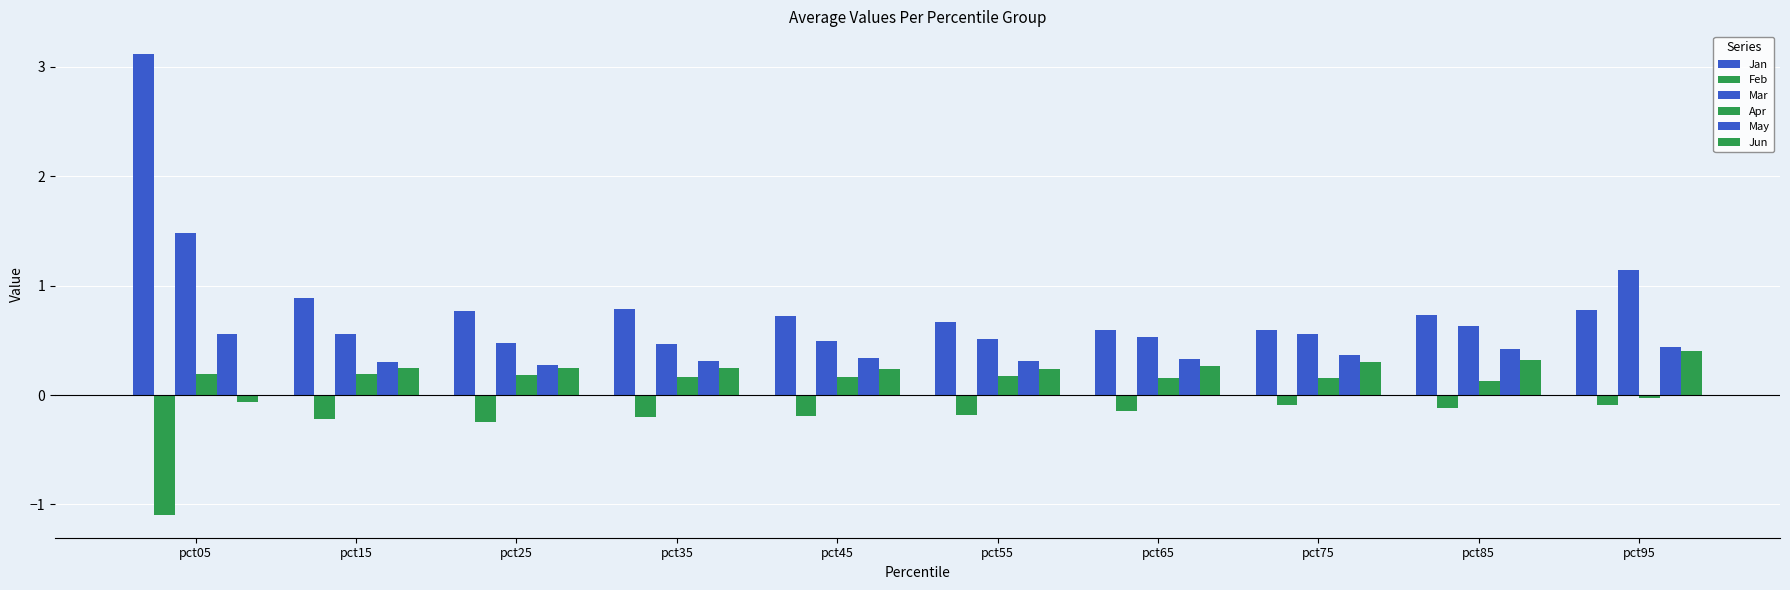

Count the number of data series in this chart.

6